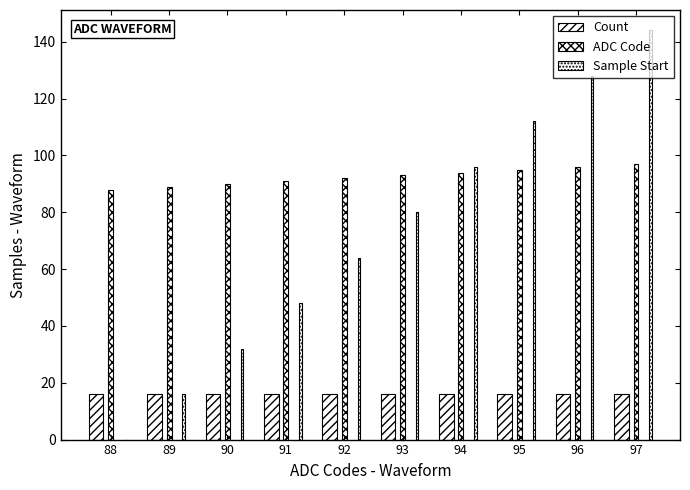

What is the average value of the ADC Code series?

92